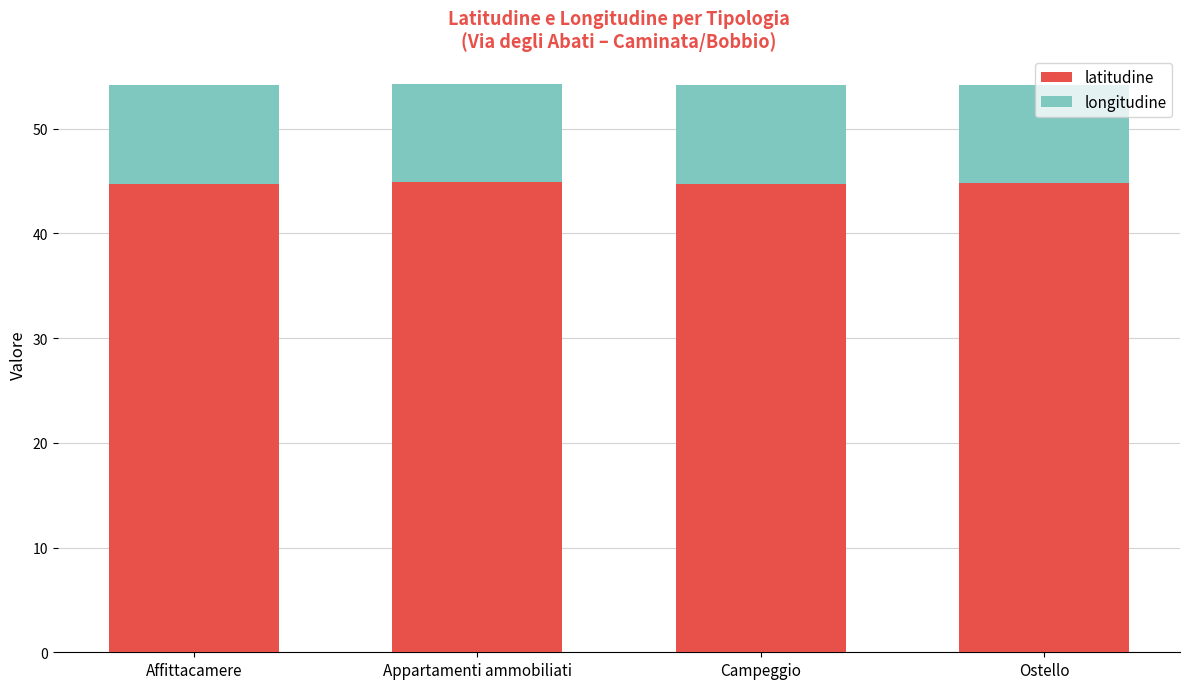

What is the total value across all series at Appartamenti ammobiliati?

54.3